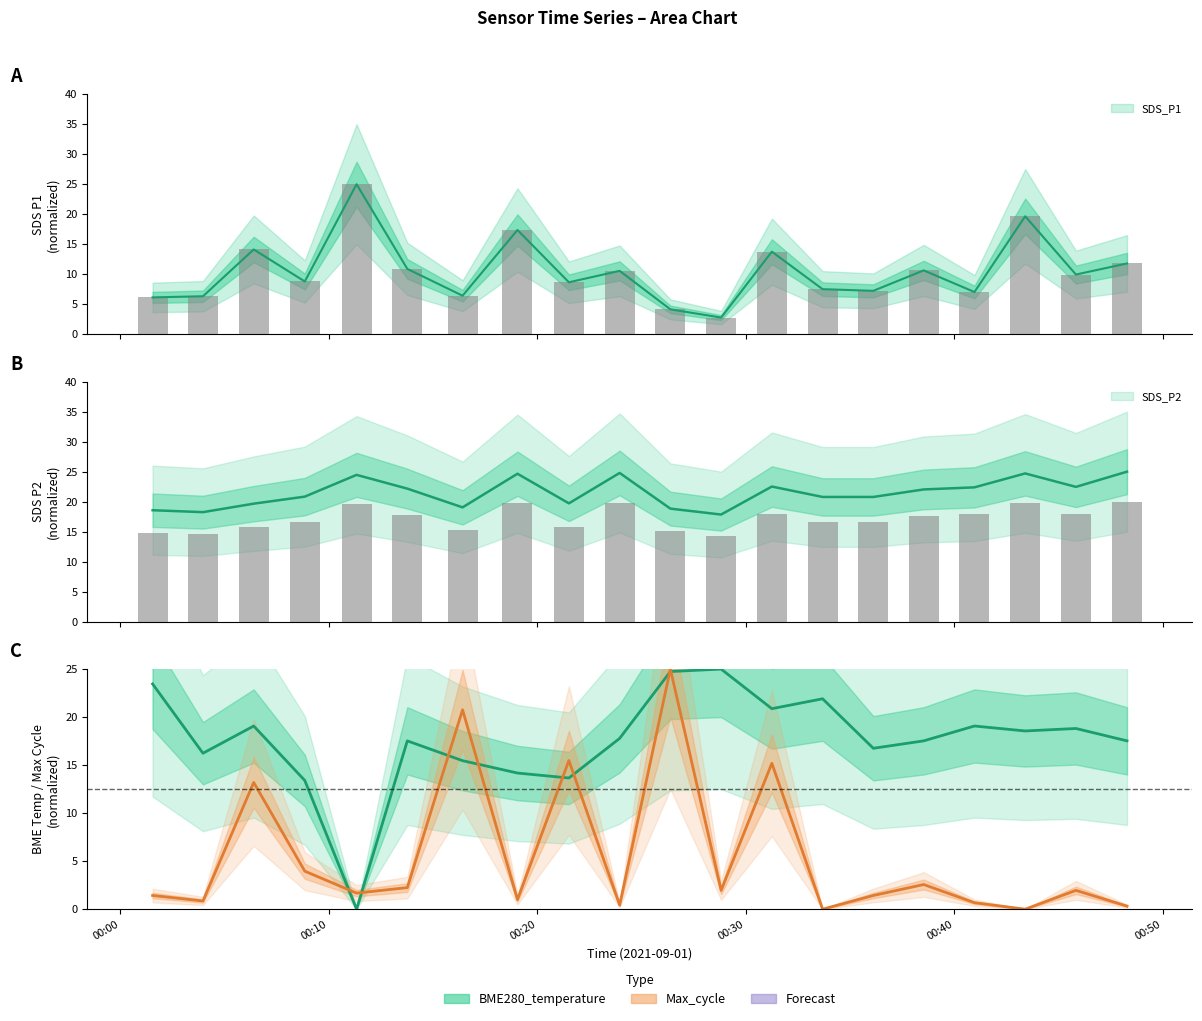

List the series in order of their peak value, highest first.

SDS_P1, SDS_P2, BME280_temperature, Max_cycle